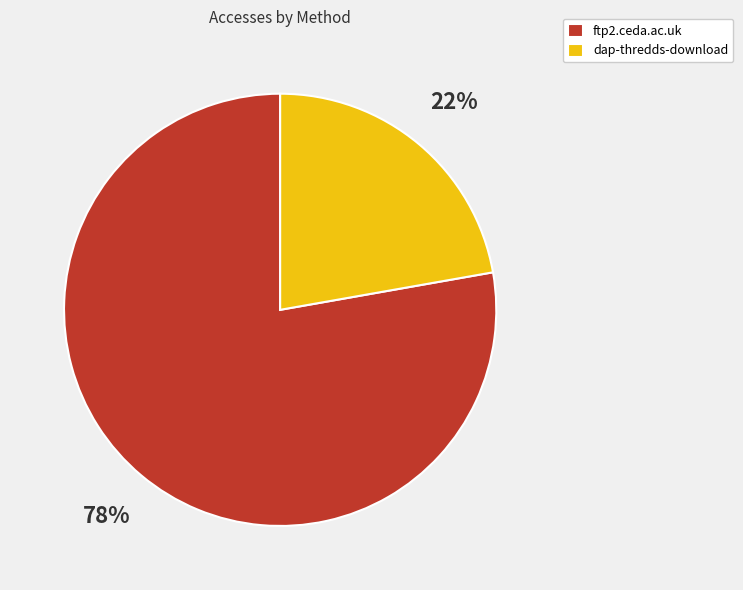

To the nearest percent, what portion does ftp2.ceda.ac.uk represent?

78%